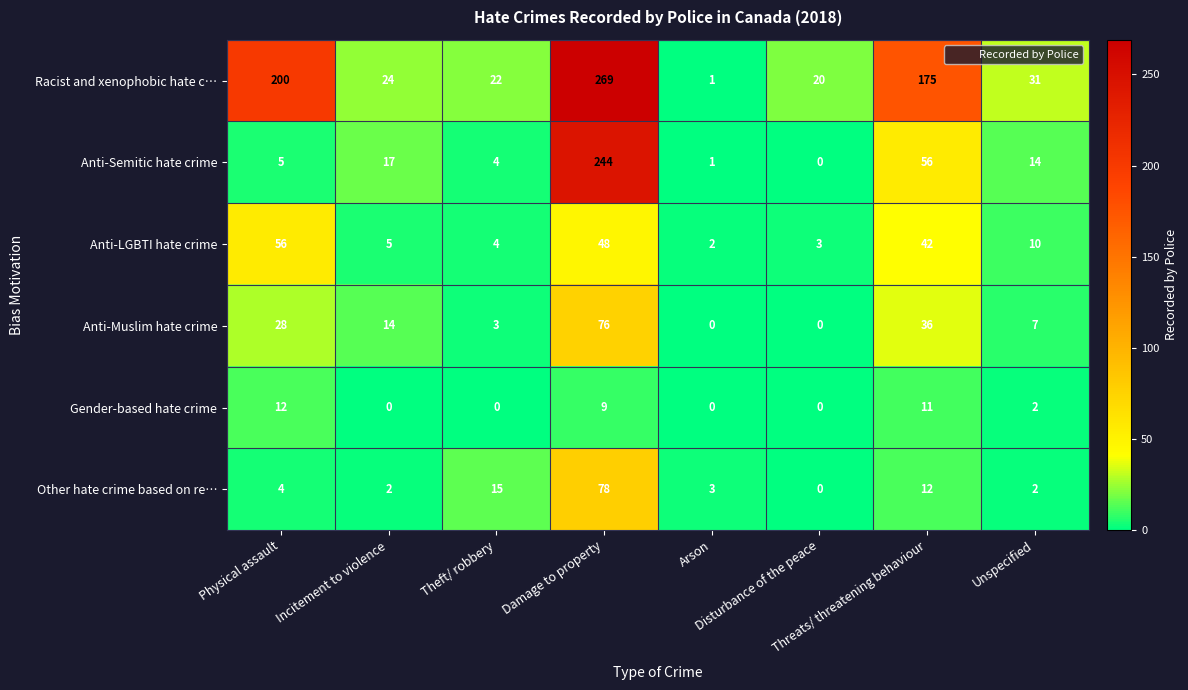

Count the number of data series in this chart.

6